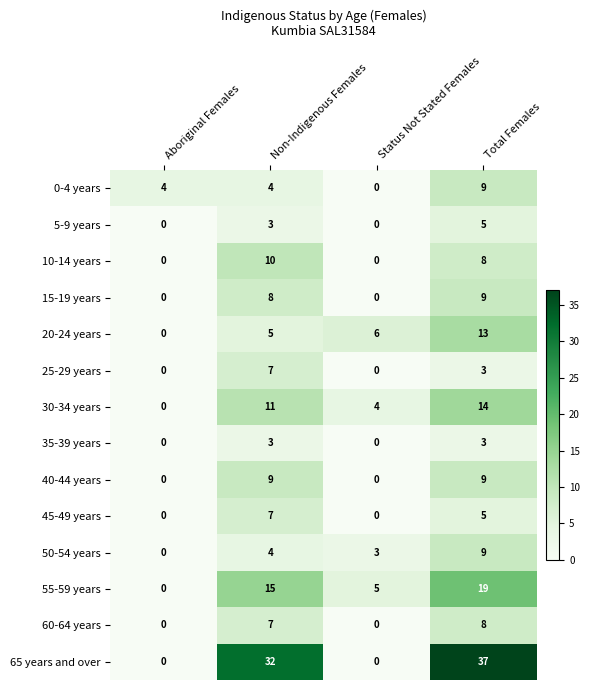

What is the difference between the maximum and minimum values in the 45-49 years series?

7